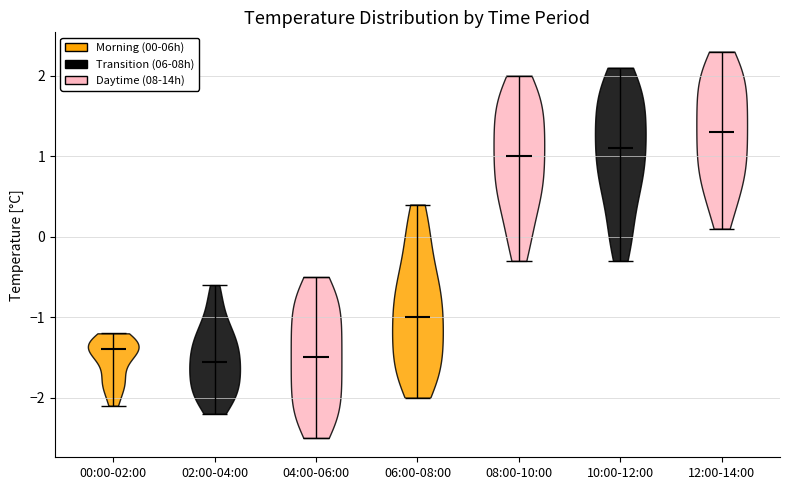

Reading left to right, read every violin against the y-axis: where its median line is, and the lowest and highest points it reaches. The values are not printed on the chart, so give them approximately, as read against the axis.

00:00-02:00: median line -1.4, lowest point -2.1, highest point -1.2
02:00-04:00: median line -1.5, lowest point -2.2, highest point -0.6
04:00-06:00: median line -1.5, lowest point -2.5, highest point -0.5
06:00-08:00: median line -1.0, lowest point -2.0, highest point 0.4
08:00-10:00: median line 1.0, lowest point -0.3, highest point 2.0
10:00-12:00: median line 1.1, lowest point -0.3, highest point 2.1
12:00-14:00: median line 1.3, lowest point 0.1, highest point 2.3